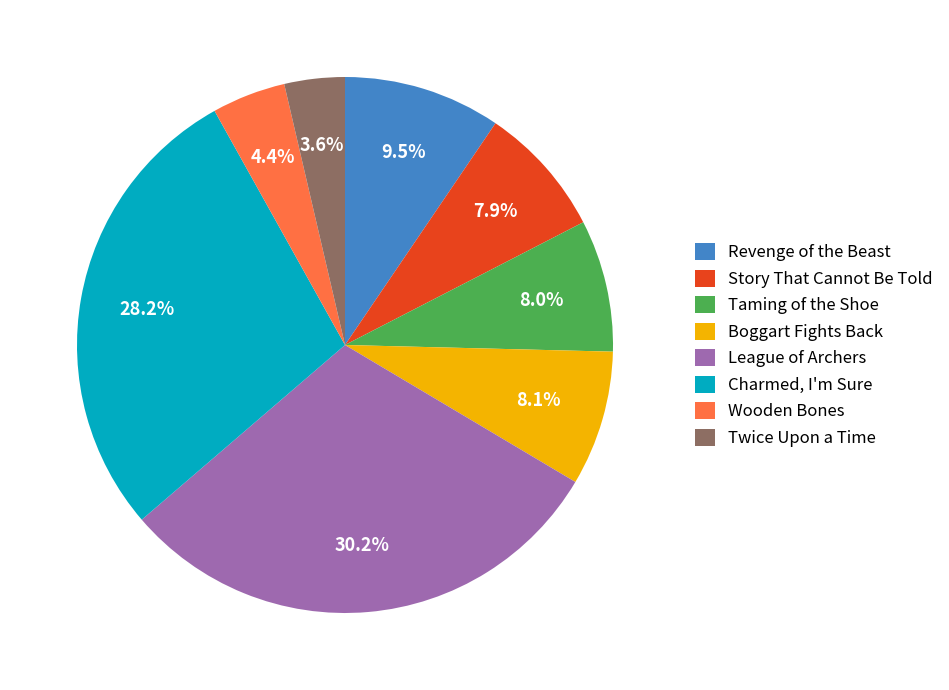

Count the number of slices in the pie.

8